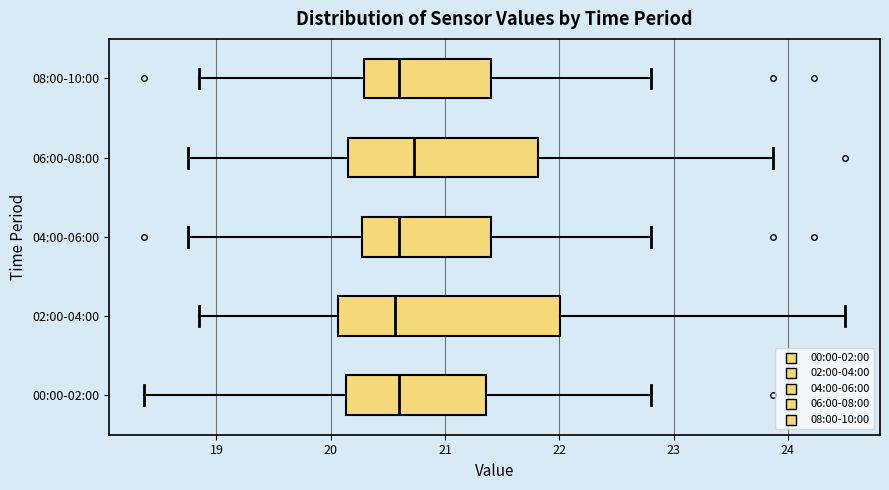

Which box has the furthest to the right median line?

06:00-08:00